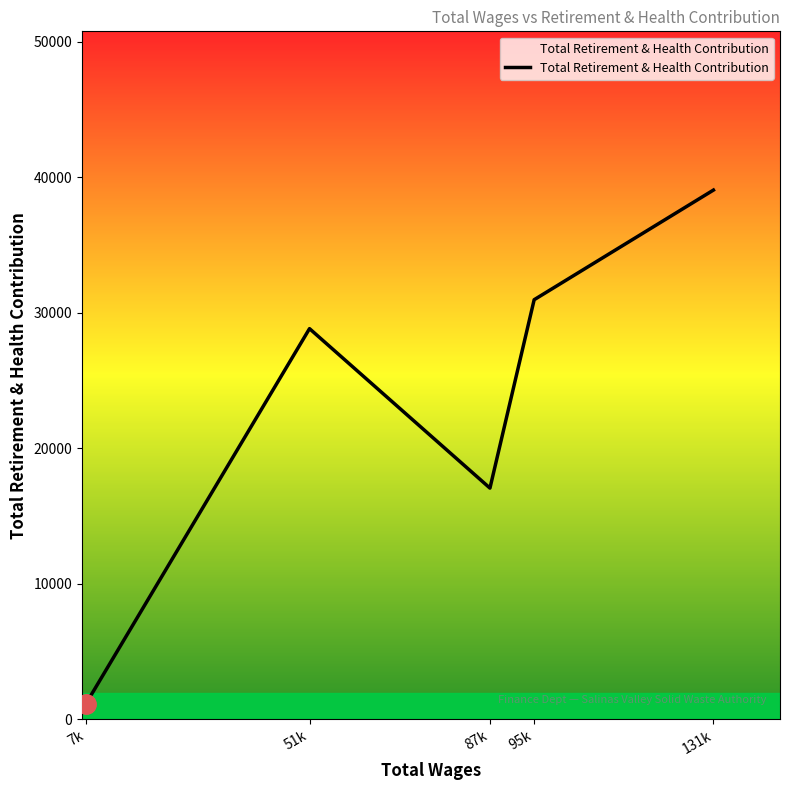

What is the difference between the values at 7k and 131k?

37912